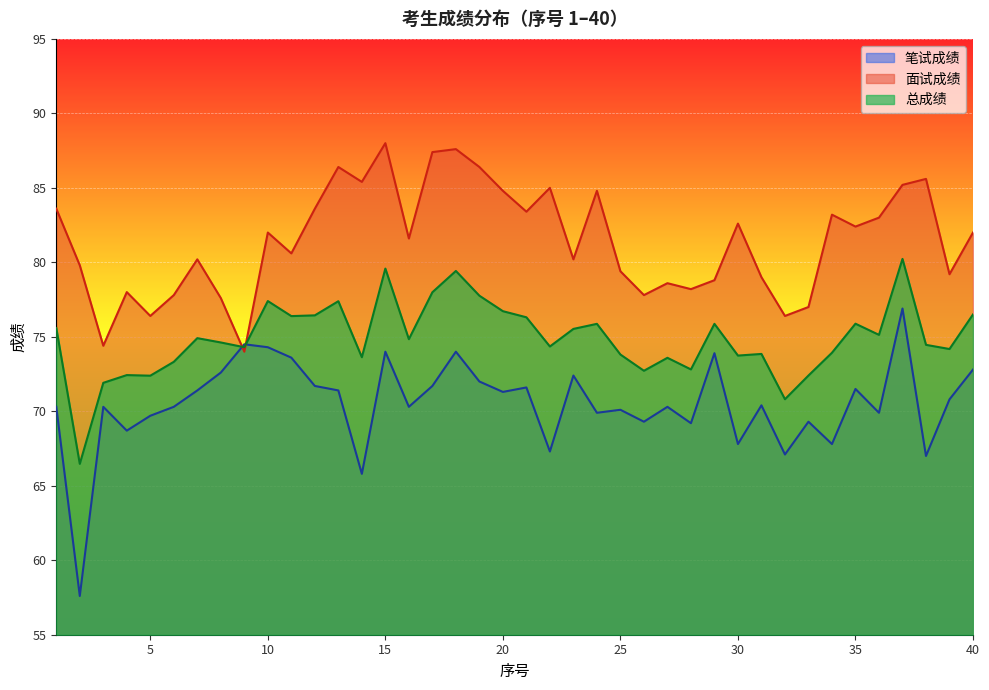

What is the total value across all series at 15?

241.6